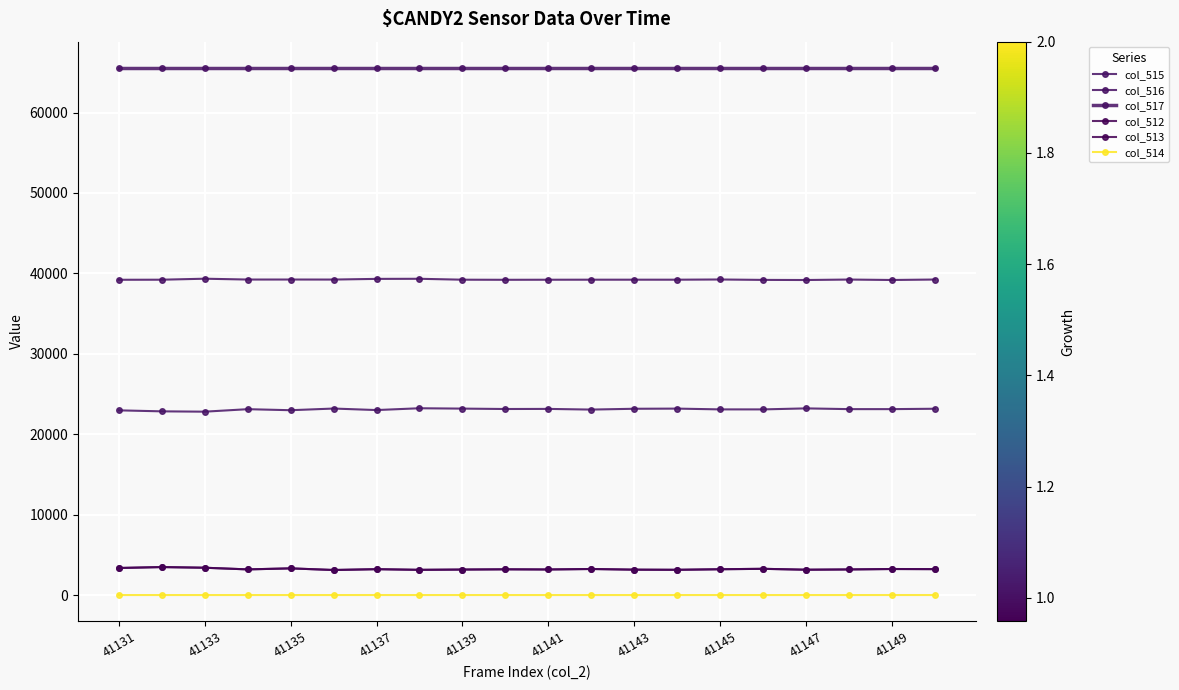

True or false: col_515 and col_513 intersect in this chart.

False